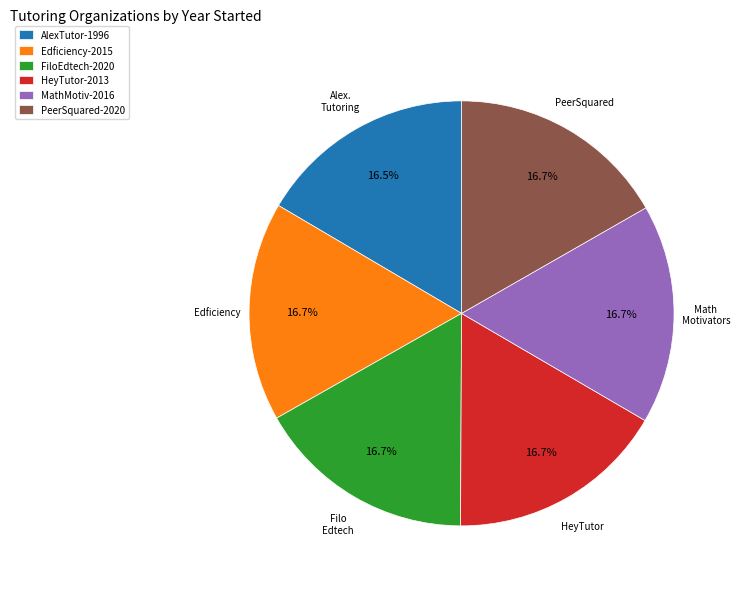

Does AlexTutor-1996 represent more than half of the total?

No